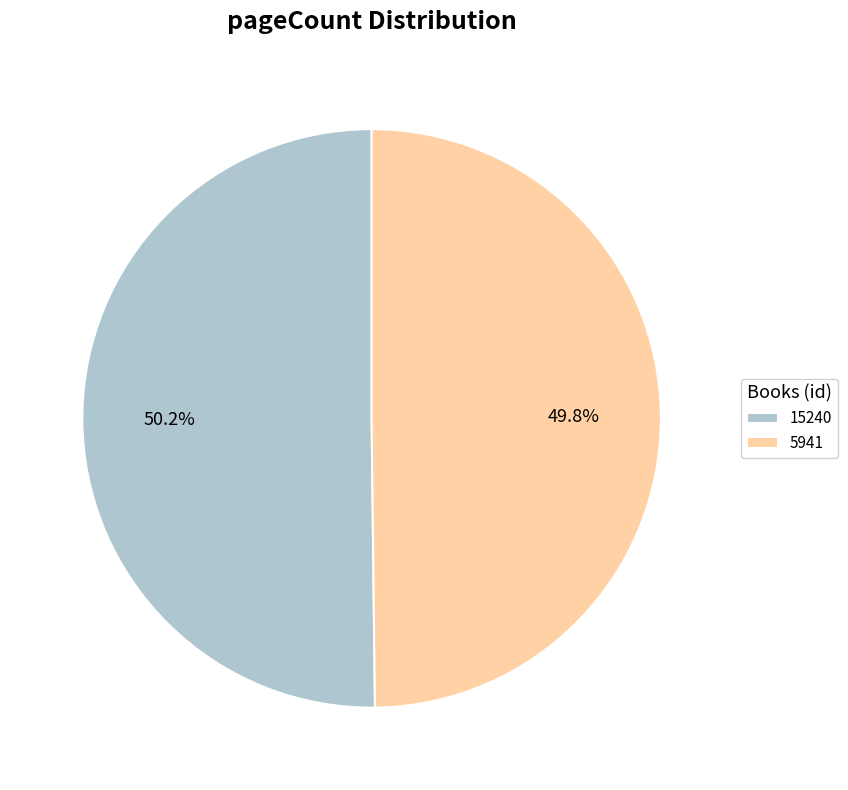

To the nearest percent, what percentage of the pie is 5941?

50%